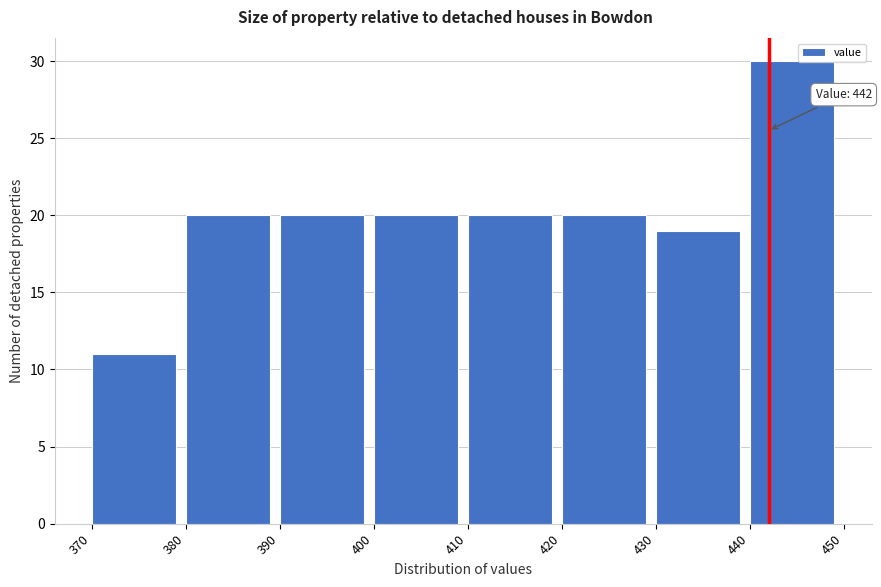

Over which range of the x-axis is the bar tallest?

440 to 450